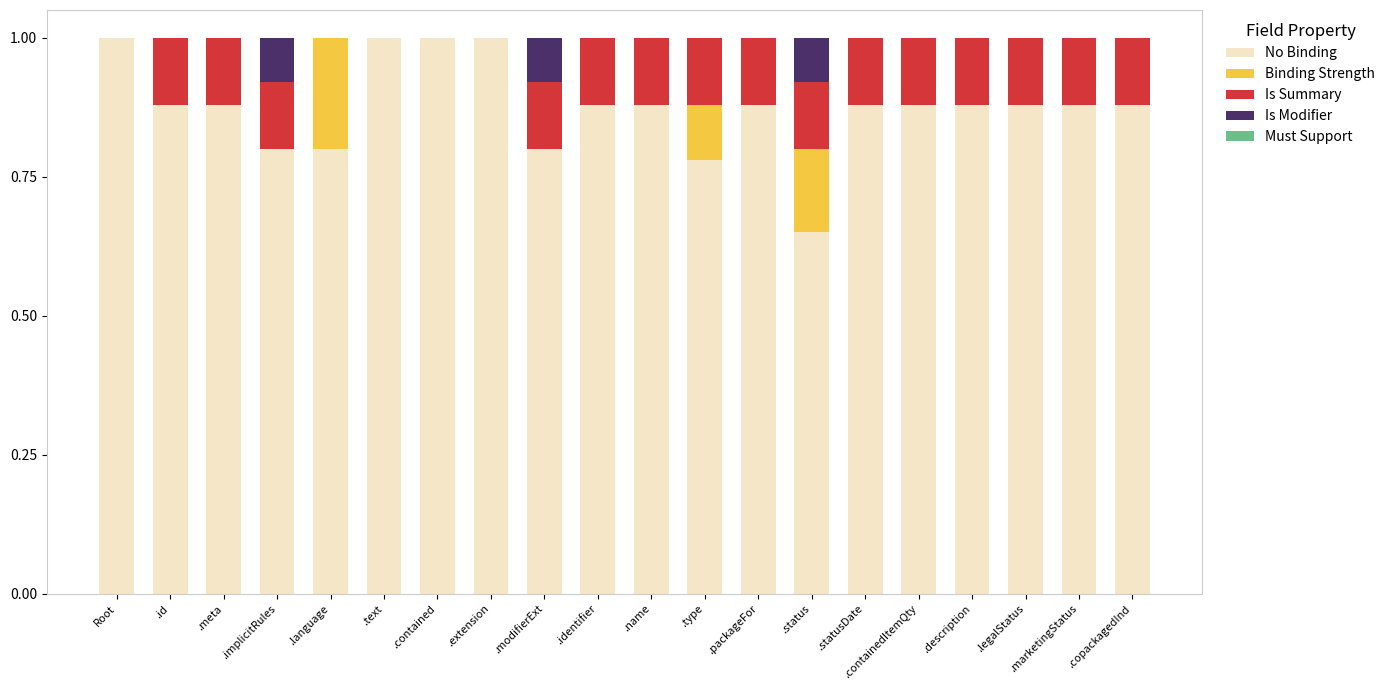

What is the sum of the No Binding values at .identifier and .id?

1.8